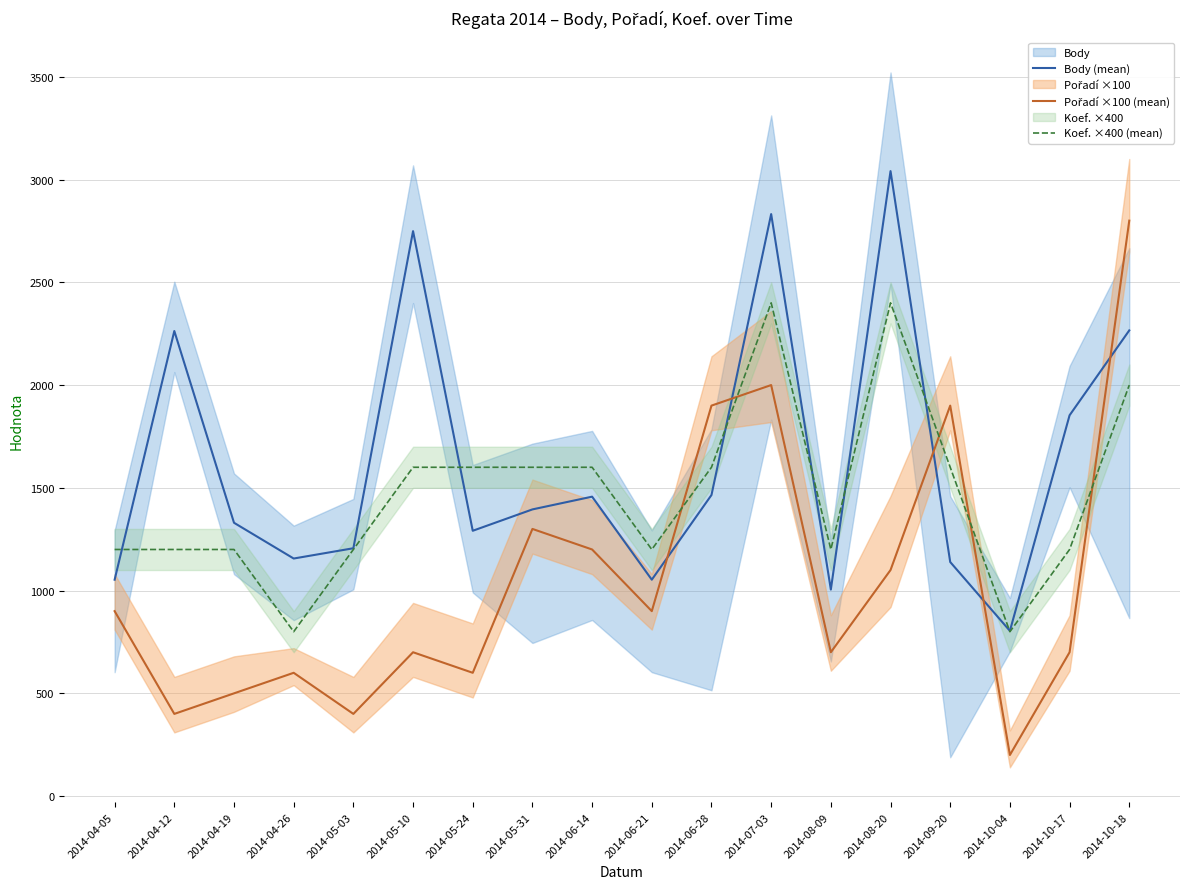

After their last crossing, which series has the higher values: Pořadí ×100 (mean) or Koef. ×400 (mean)?

Pořadí ×100 (mean)